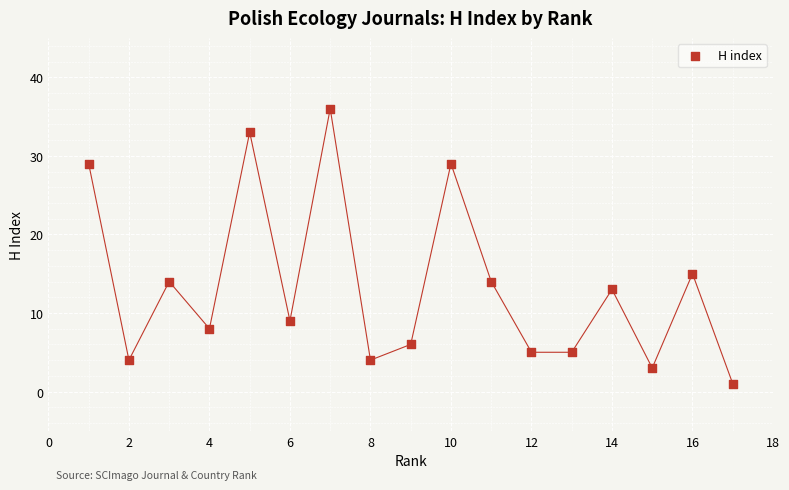

What is the range of Y values (max minus min)?

35